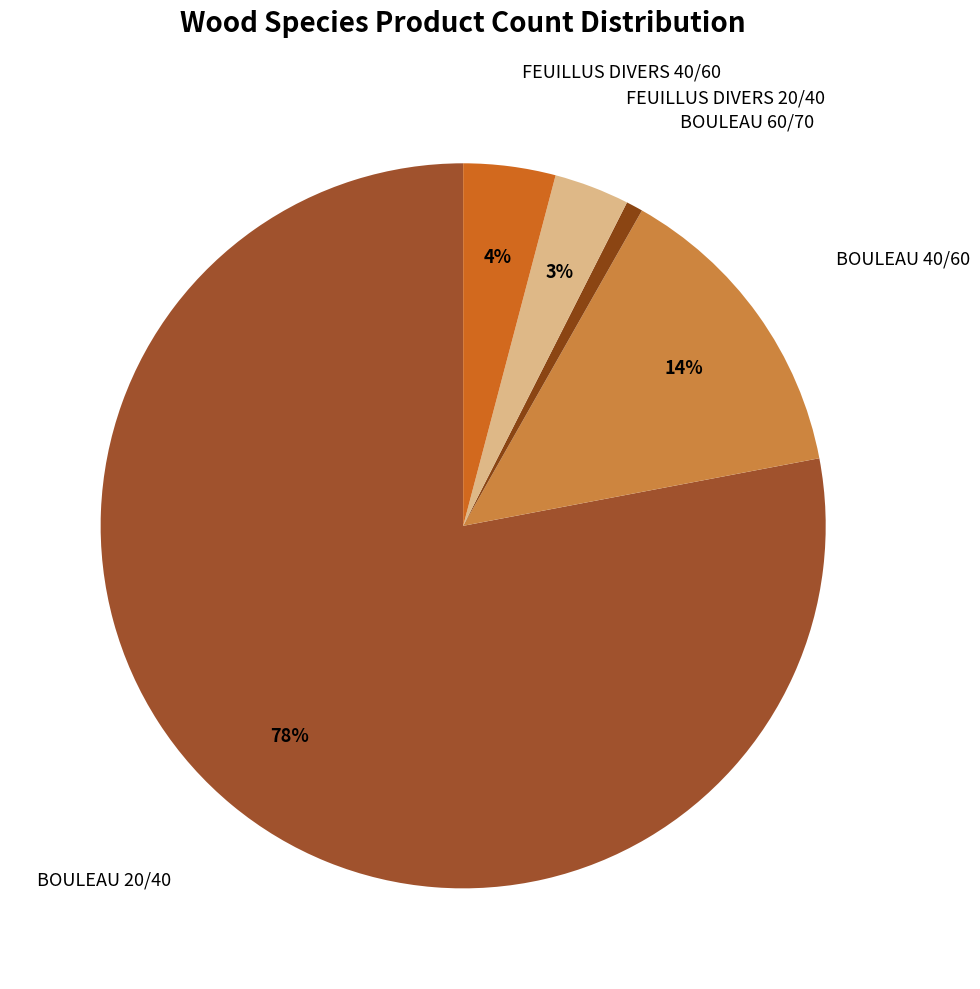

True or false: BOULEAU 40/60 accounts for 27% of the total.

False